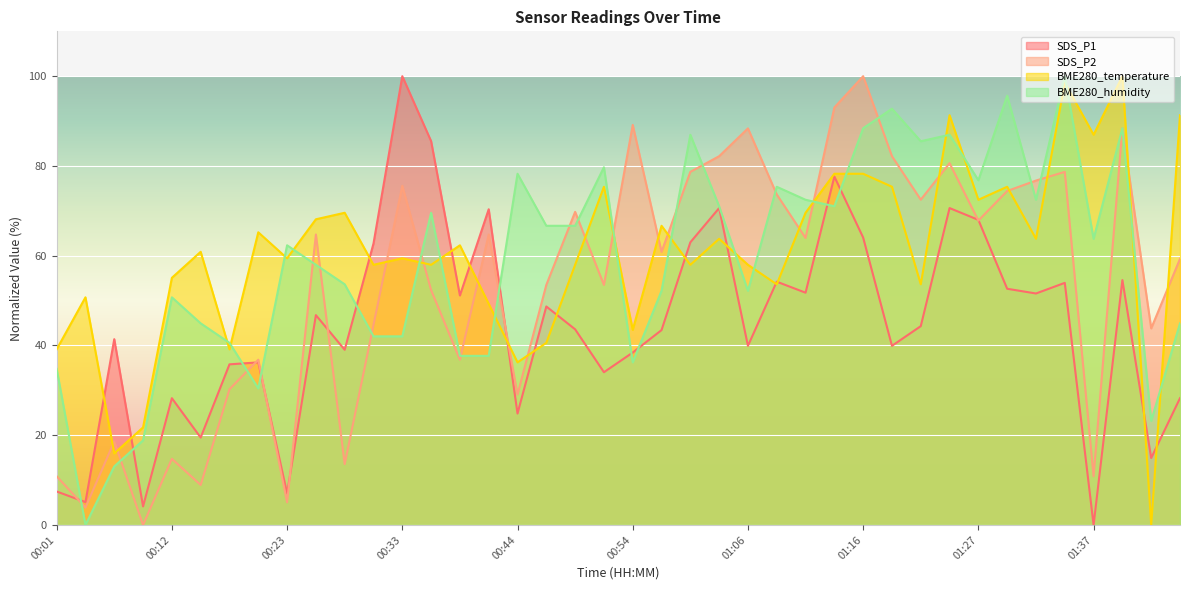

How many data points does each series have?

40